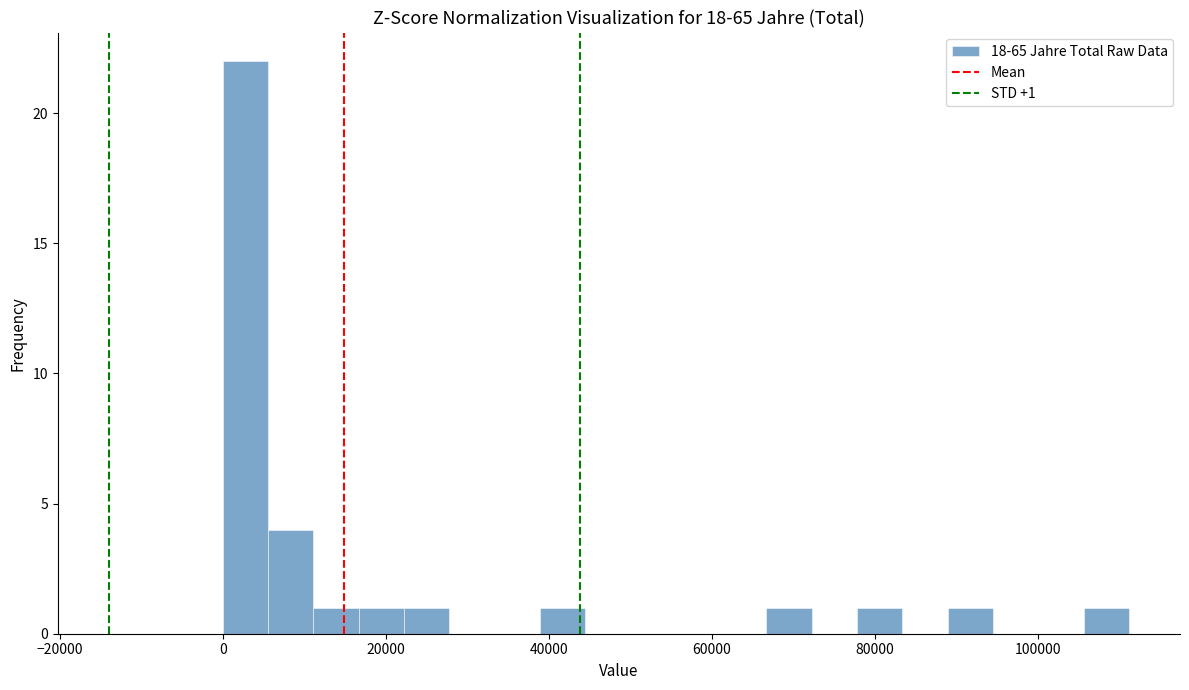

Read against the x-axis, roughly where is the centre of the tallest bar?

2000